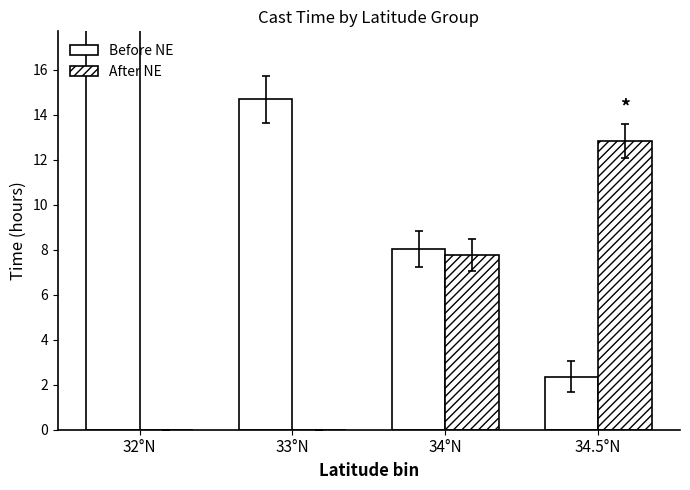

Which category has the lowest value in the After NE series?

32°N